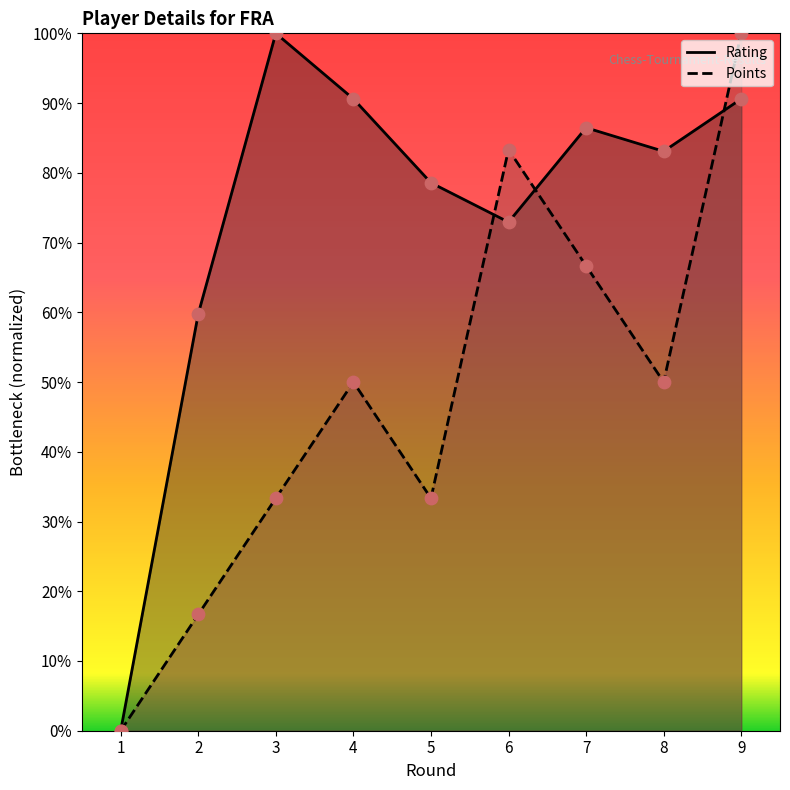

At which category is the sum across all series the highest?

9